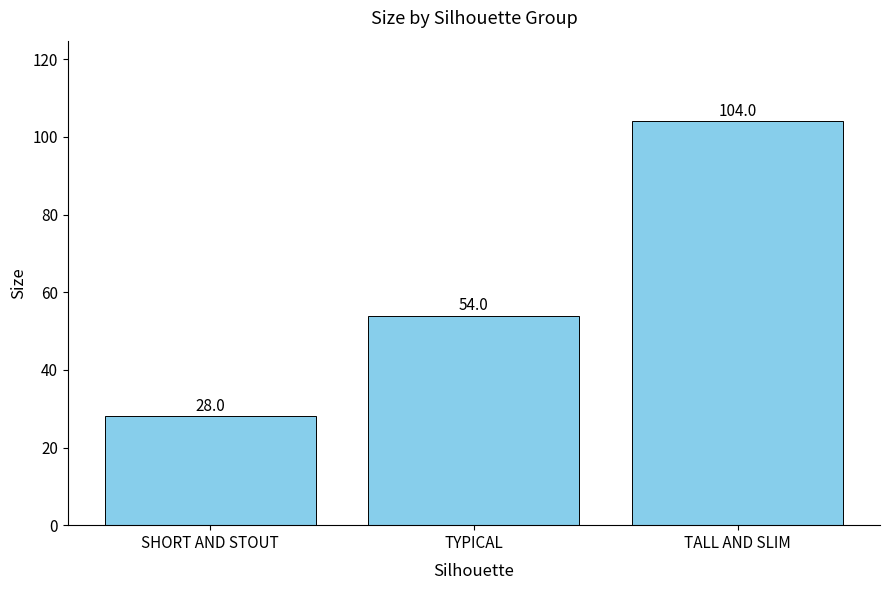

How many data points does each series have?

3